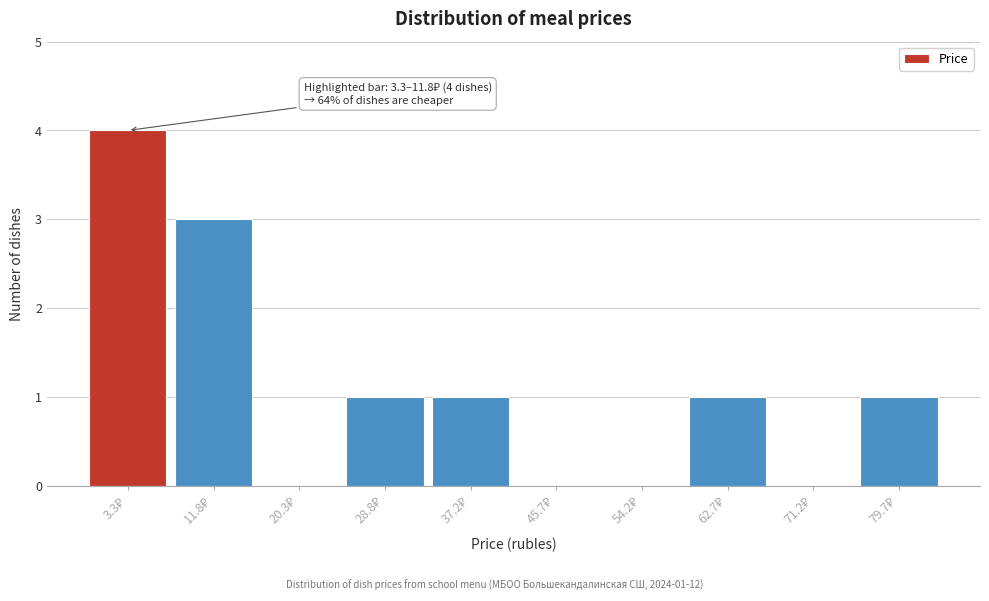

What is the sum of all values?

11